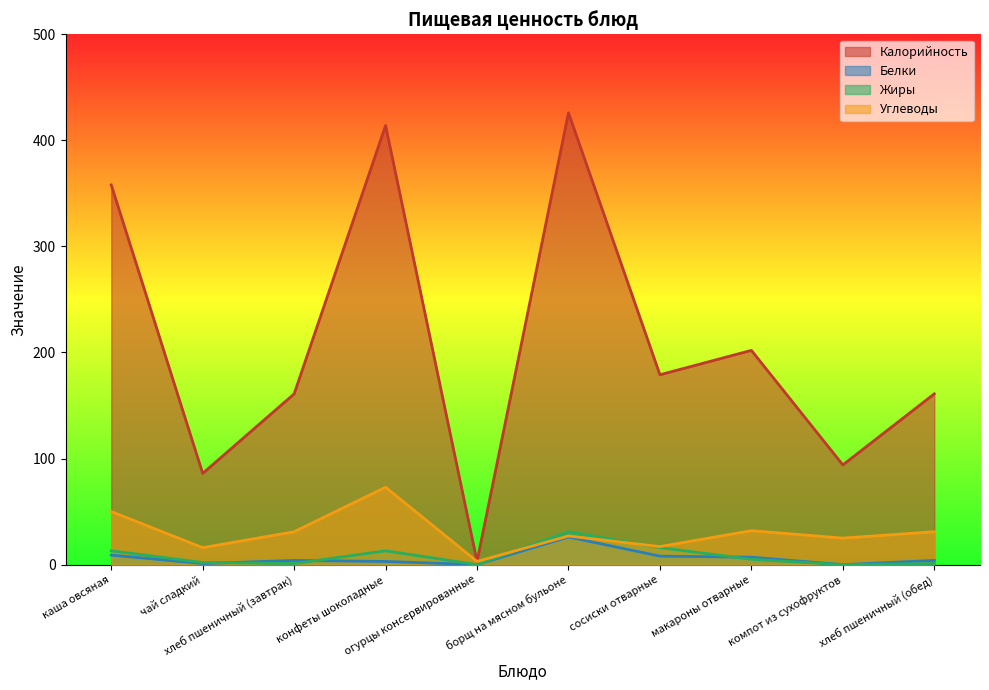

Reading left to right, list all the values displayed in this chart.

Калорийность: каша овсяная=358	чай сладкий=86	хлеб пшеничный (завтрак)=161	конфеты шоколадные=414	огурцы консервированные=3	борщ на мясном бульоне=426	сосиски отварные=179	макароны отварные=202	компот из сухофруктов=94	хлеб пшеничный (обед)=161
Белки: каша овсяная=9	чай сладкий=1	хлеб пшеничный (завтрак)=4	конфеты шоколадные=3	огурцы консервированные=0	борщ на мясном бульоне=26	сосиски отварные=8	макароны отварные=7	компот из сухофруктов=0	хлеб пшеничный (обед)=4
Жиры: каша овсяная=13	чай сладкий=2	хлеб пшеничный (завтрак)=1	конфеты шоколадные=13	огурцы консервированные=0	борщ на мясном бульоне=31	сосиски отварные=16	макароны отварные=5	компот из сухофруктов=0	хлеб пшеничный (обед)=1
Углеводы: каша овсяная=50	чай сладкий=16	хлеб пшеничный (завтрак)=31	конфеты шоколадные=73	огурцы консервированные=3	борщ на мясном бульоне=27	сосиски отварные=17	макароны отварные=32	компот из сухофруктов=25	хлеб пшеничный (обед)=31